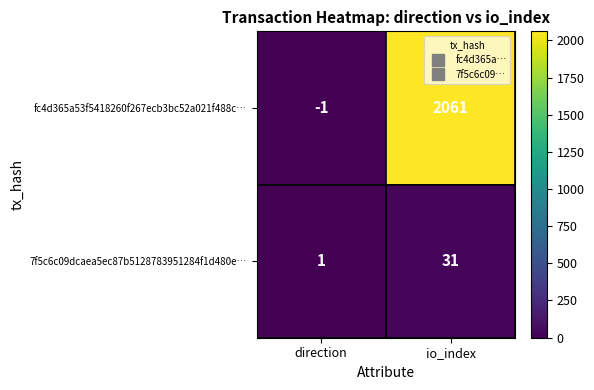

At which category does the chart reach its peak across all series?

io_index